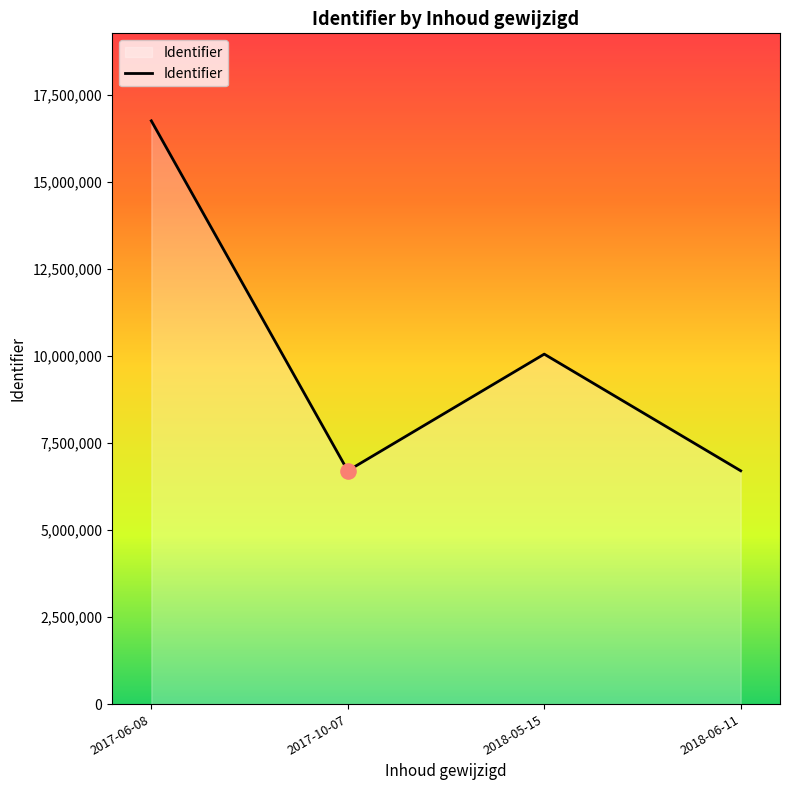

What is the ratio of the value at 2018-06-11 to the value at 2017-06-08?

0.4